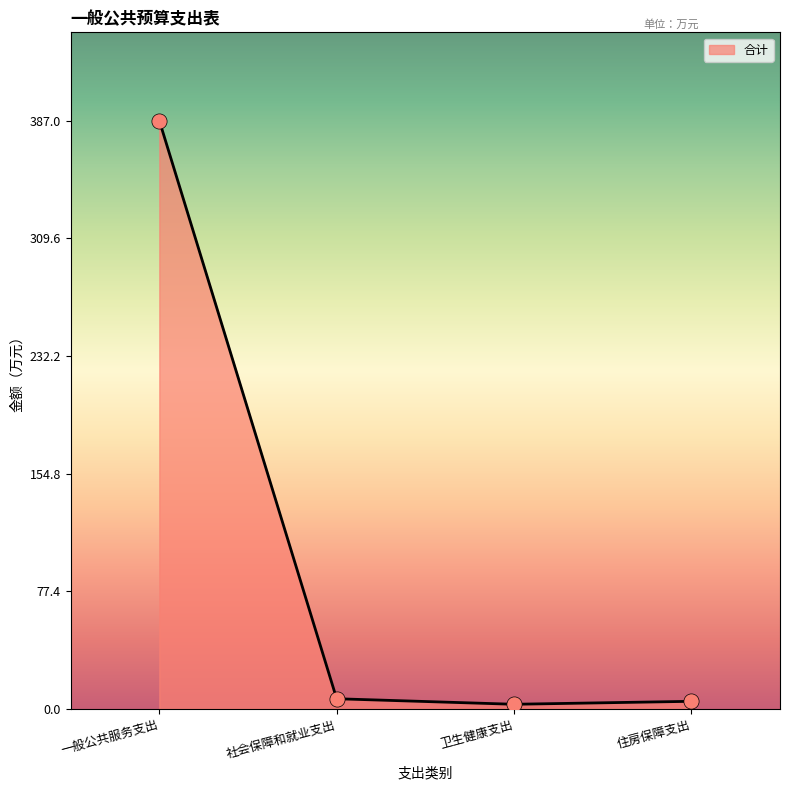

Approximately how many times larger is the value at 社会保障和就业支出 compared to 住房保障支出?

1.3